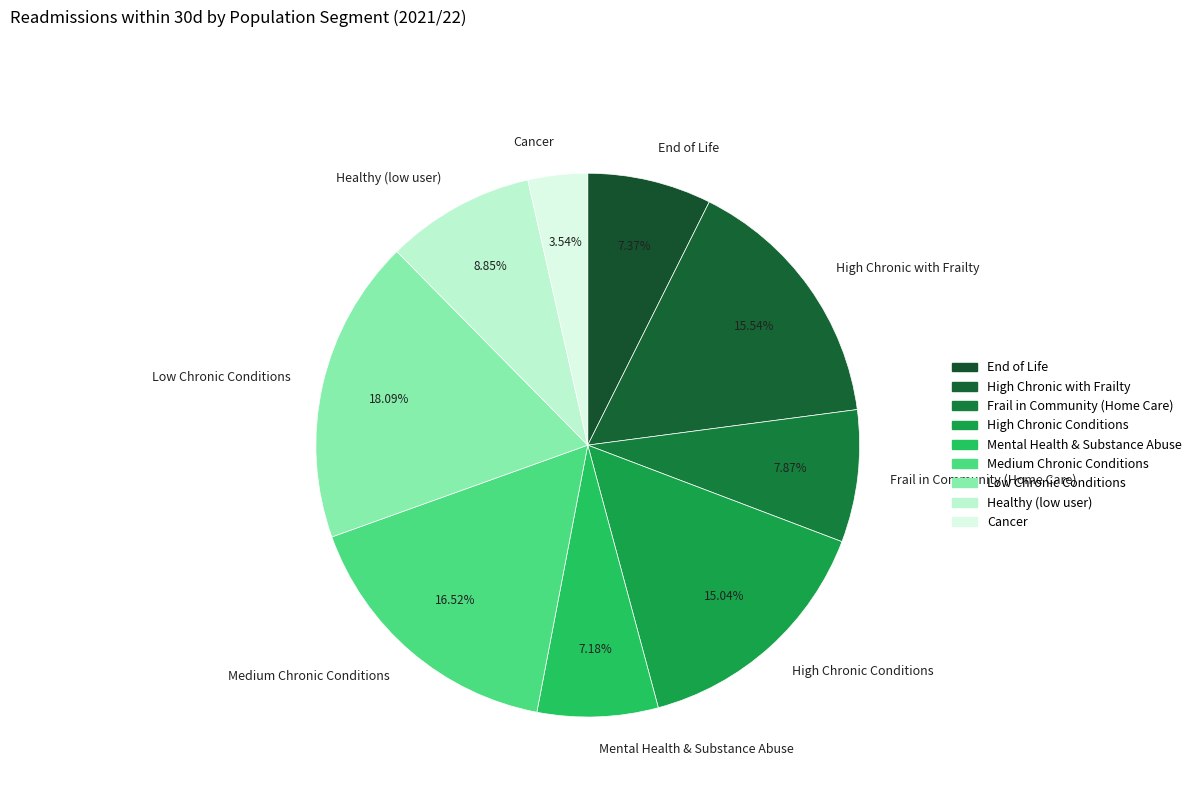

What is the total percentage of Healthy (low user) and High Chronic with Frailty?

24.4%